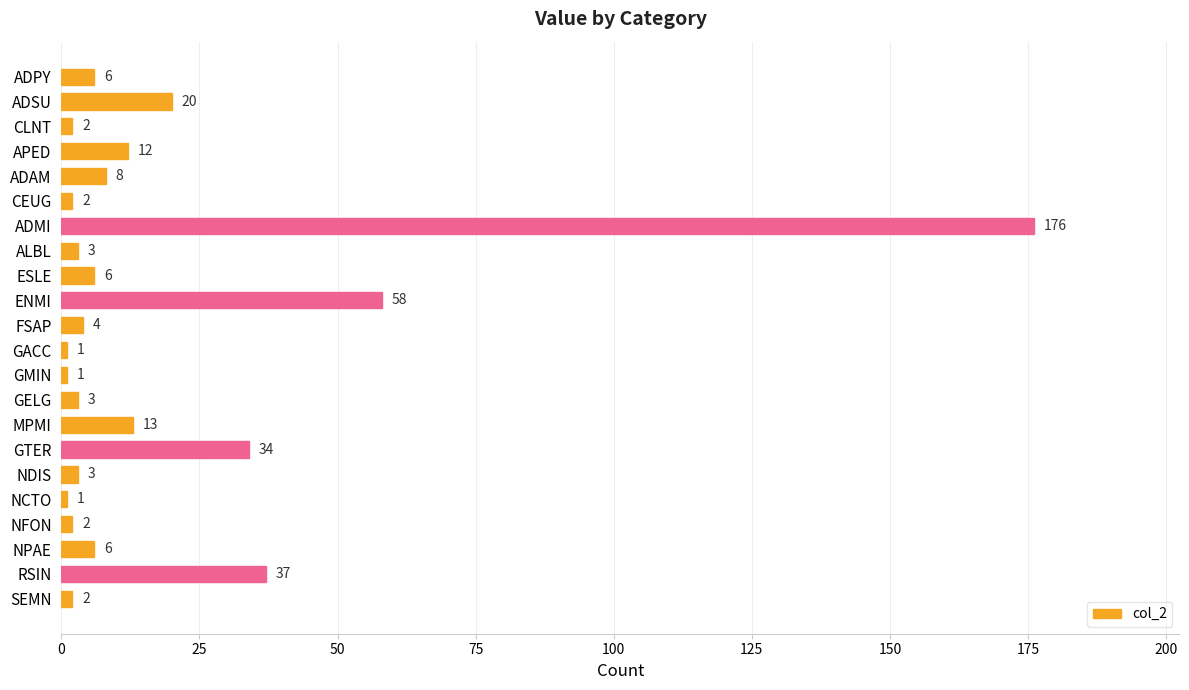

How many distinct data groups are displayed?

1